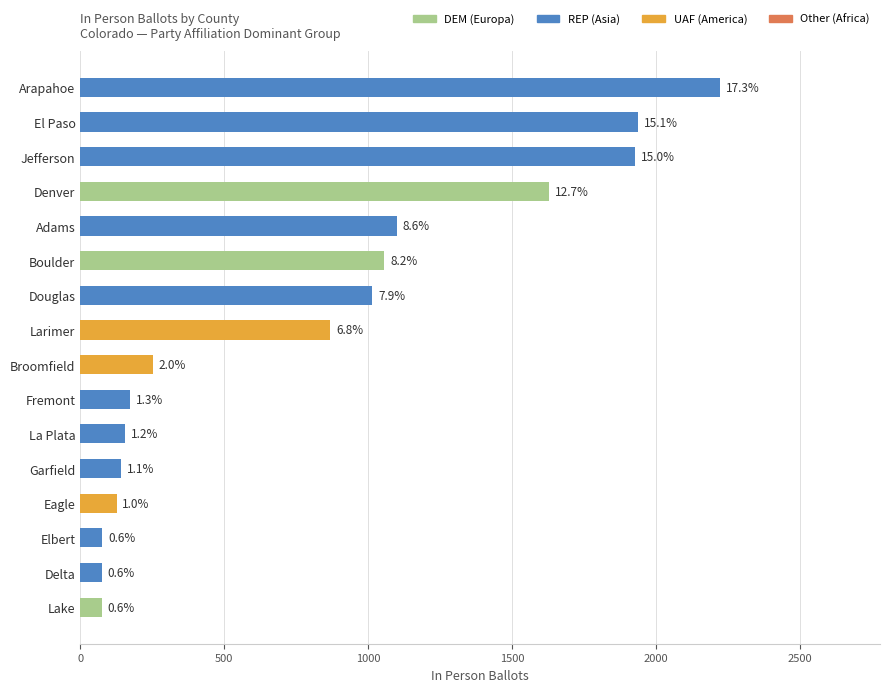

How many bars are there in total?

16